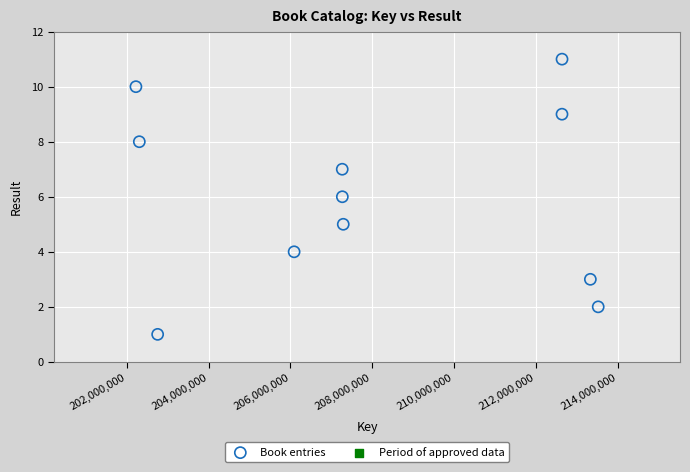

What is the average Y value?

6